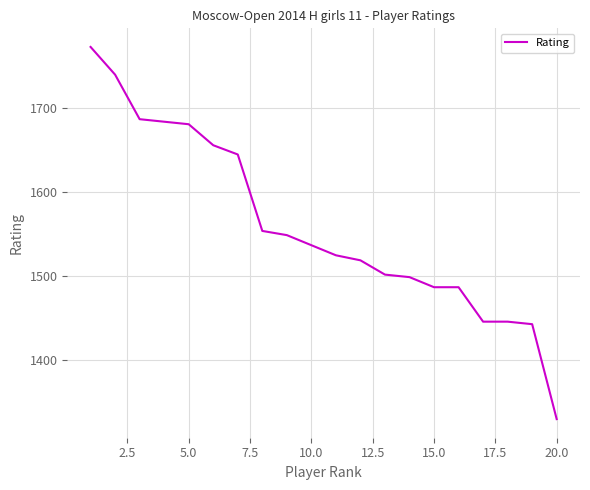

What is the difference between the maximum and minimum values?

443